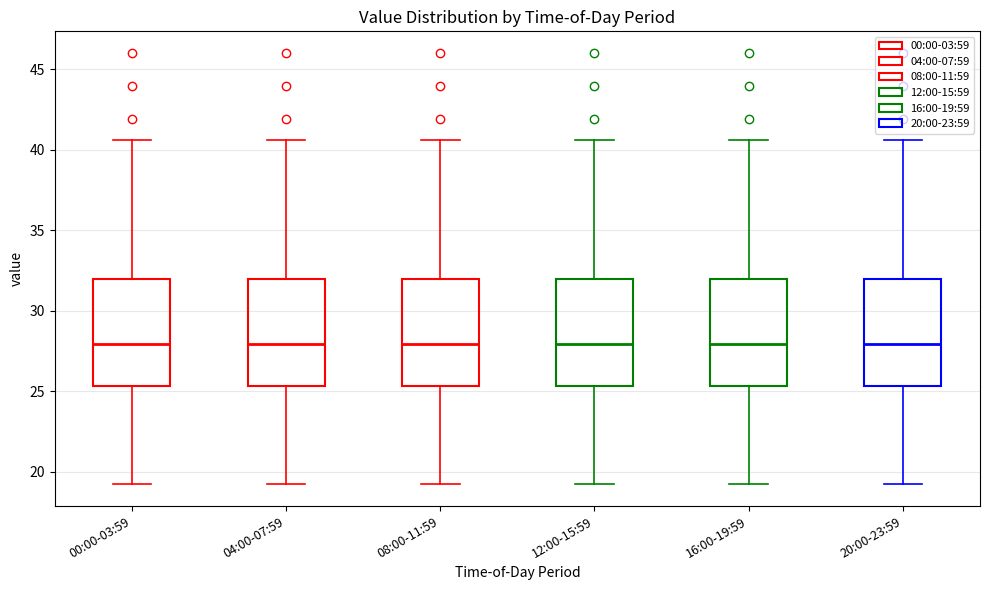

Reading left to right, read every box against the y-axis: the position of its median line, the range the box covers, and the ends of its whiskers. The values are not printed on the chart, so give them approximately, as read against the axis.

00:00-03:59: median 28.0, box 25.5 to 32.0, whiskers 19.0 to 40.5
04:00-07:59: median 28.0, box 25.5 to 32.0, whiskers 19.0 to 40.5
08:00-11:59: median 28.0, box 25.5 to 32.0, whiskers 19.0 to 40.5
12:00-15:59: median 28.0, box 25.5 to 32.0, whiskers 19.0 to 40.5
16:00-19:59: median 28.0, box 25.5 to 32.0, whiskers 19.0 to 40.5
20:00-23:59: median 28.0, box 25.5 to 32.0, whiskers 19.0 to 40.5